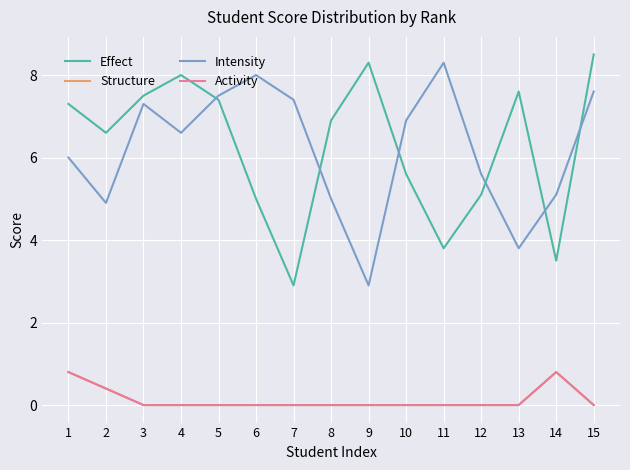

Is this an area chart (filled region under the line)?

No